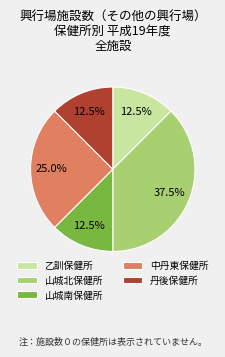

What percentage is NOT represented by 中丹東保健所?

75.0%